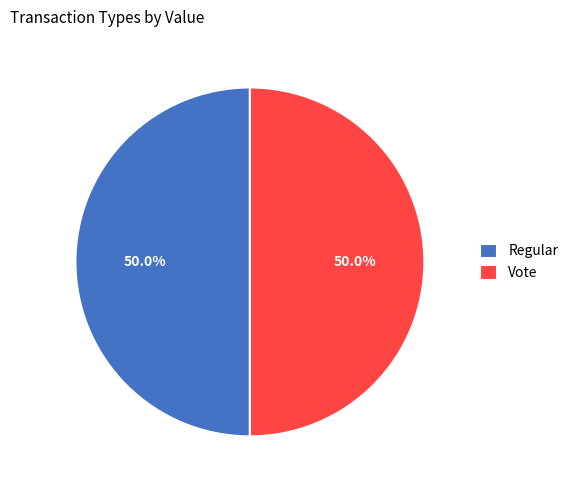

Is the sum of Regular and Vote greater than half?

Yes